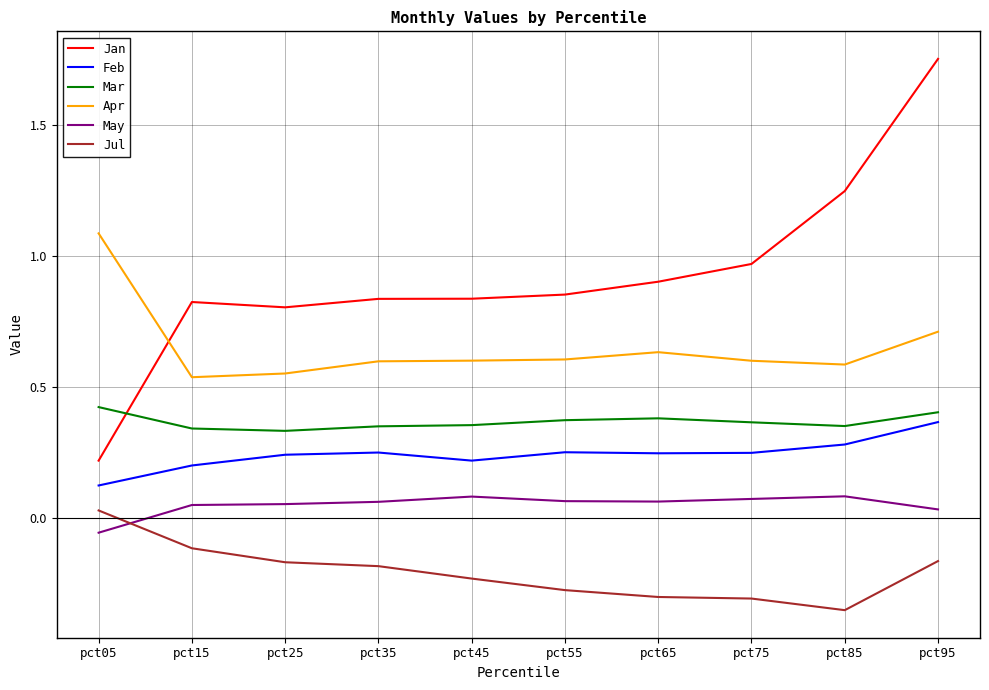

True or false: Feb and Apr intersect in this chart.

False